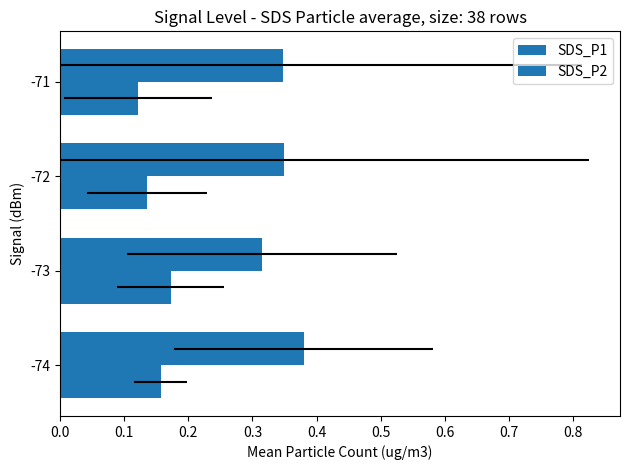

Between -74 and -72, which series saw the biggest shift?

SDS_P1